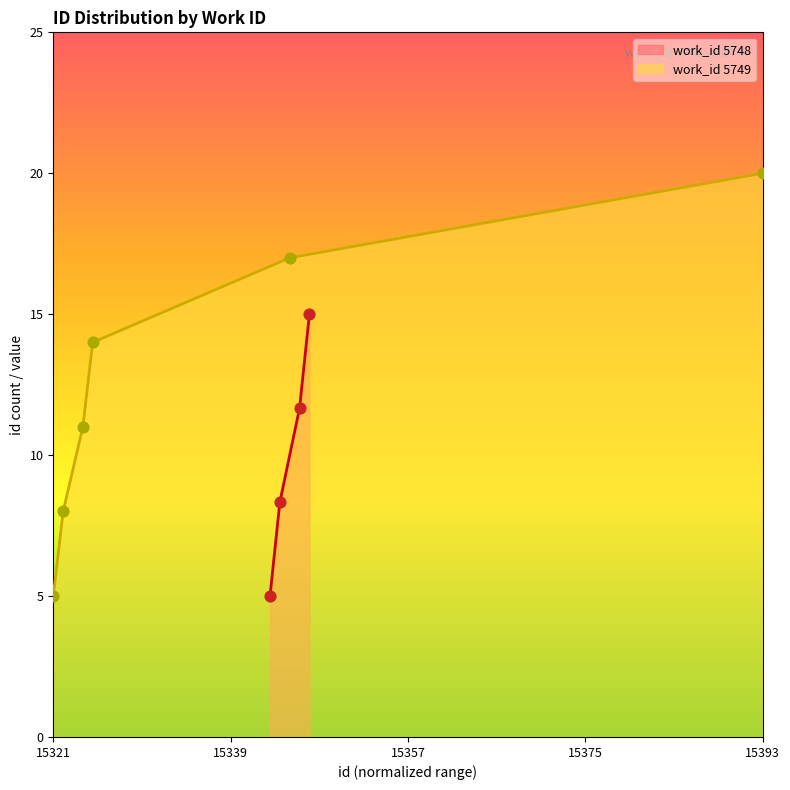

What is the ratio of the value at 5749 to the value at 5748?

1.7